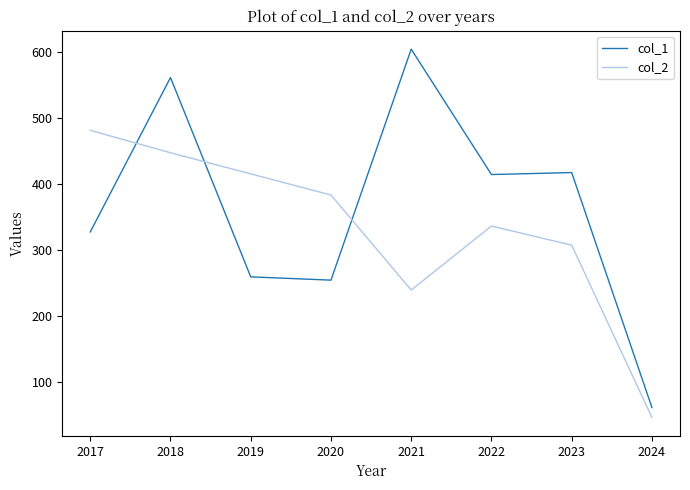

List the series in order of their overall mean, highest first.

col_1, col_2